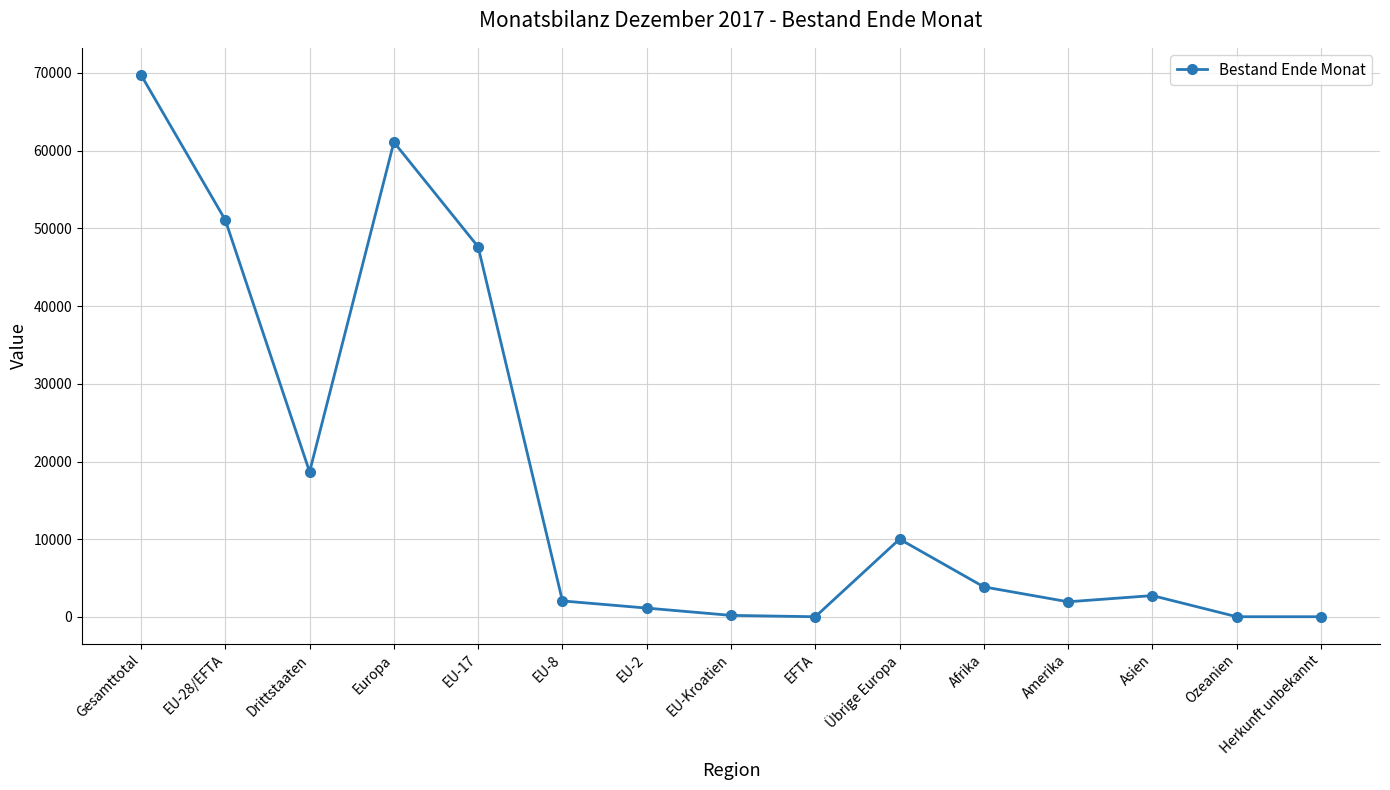

Which has a higher value, Afrika or EU-Kroatien?

Afrika